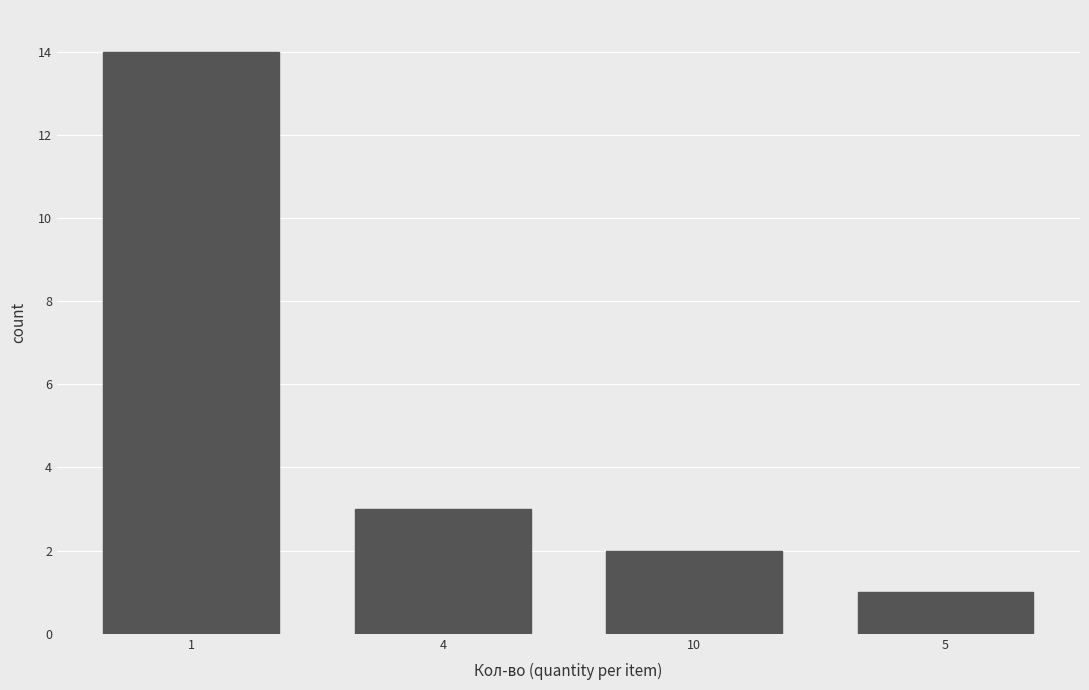

Rank the categories by value from highest to lowest.

1, 4, 10, 5